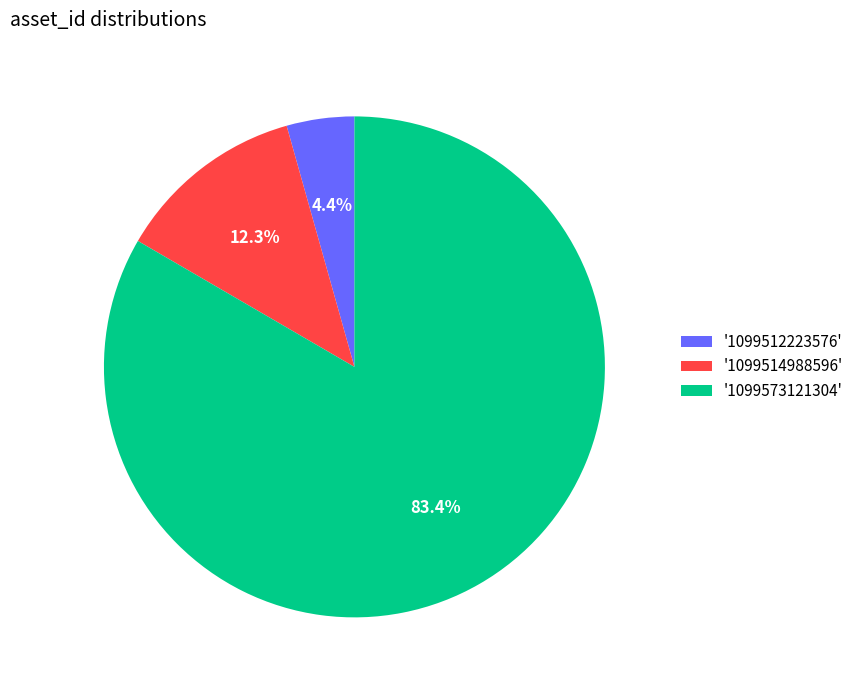

What is the smallest slice in the pie chart?

'1099512223576'